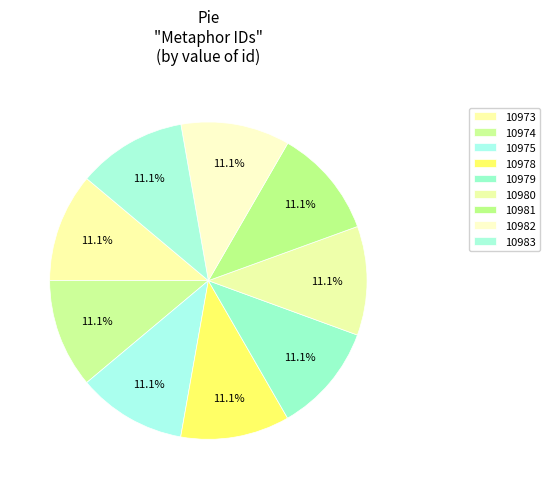

Which has a higher value, 10974 or 10978?

10978